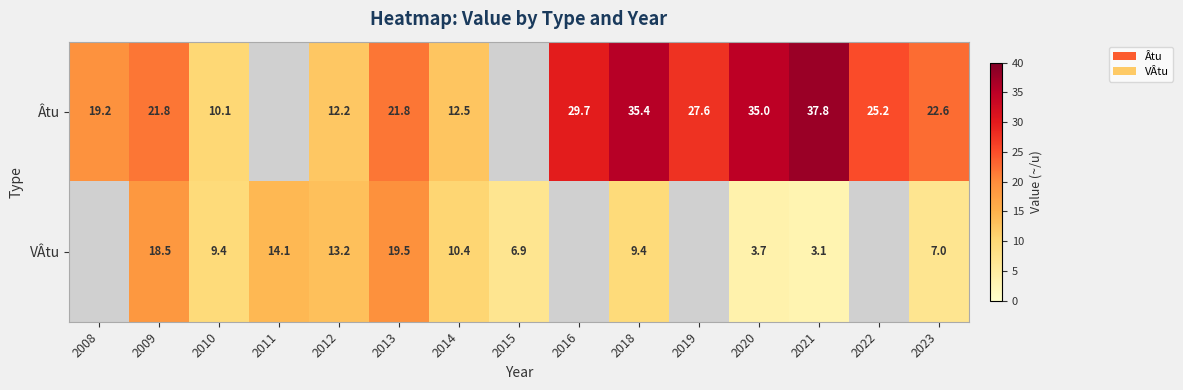

Is the value of VÂtu at 2015 greater than the value of Âtu at 2014?

No